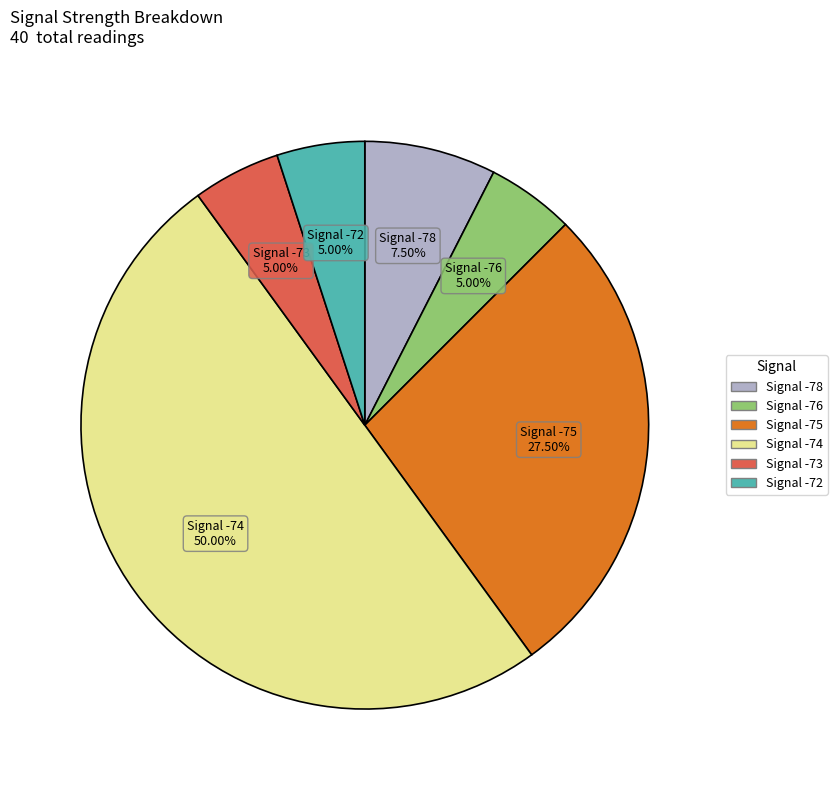

Which slice is the largest?

Signal -74